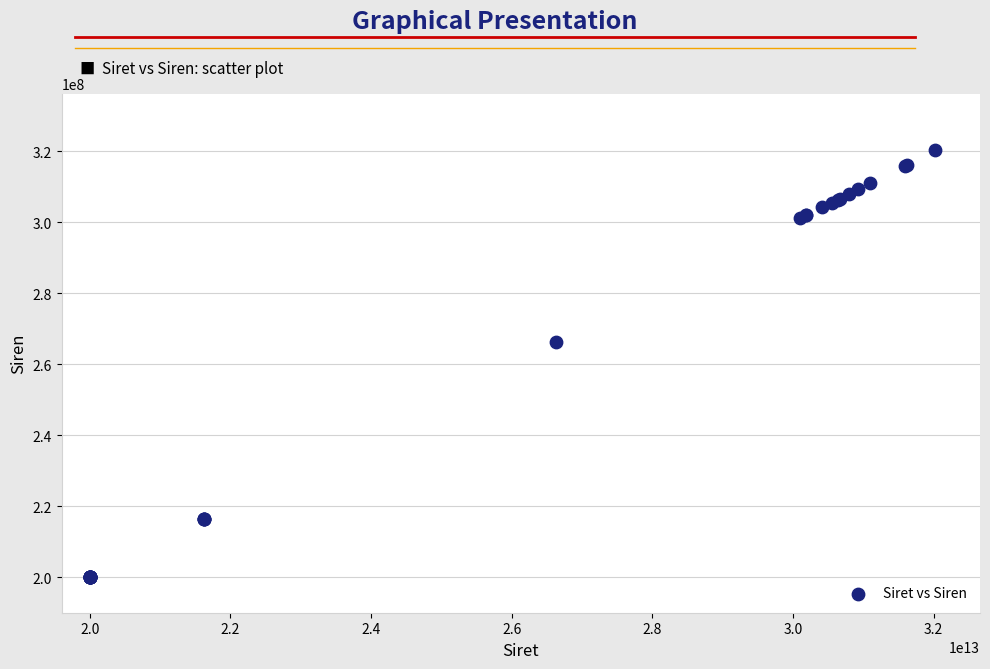

What Y value in the scatter plot is closest to 260104732?

266300573